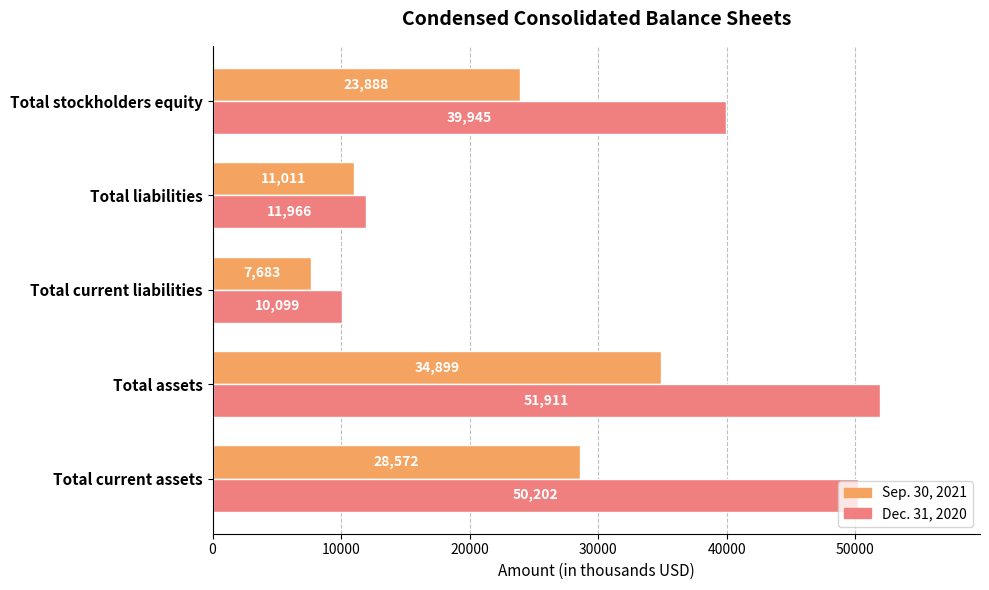

What is the maximum value for Dec. 31, 2020?

51911